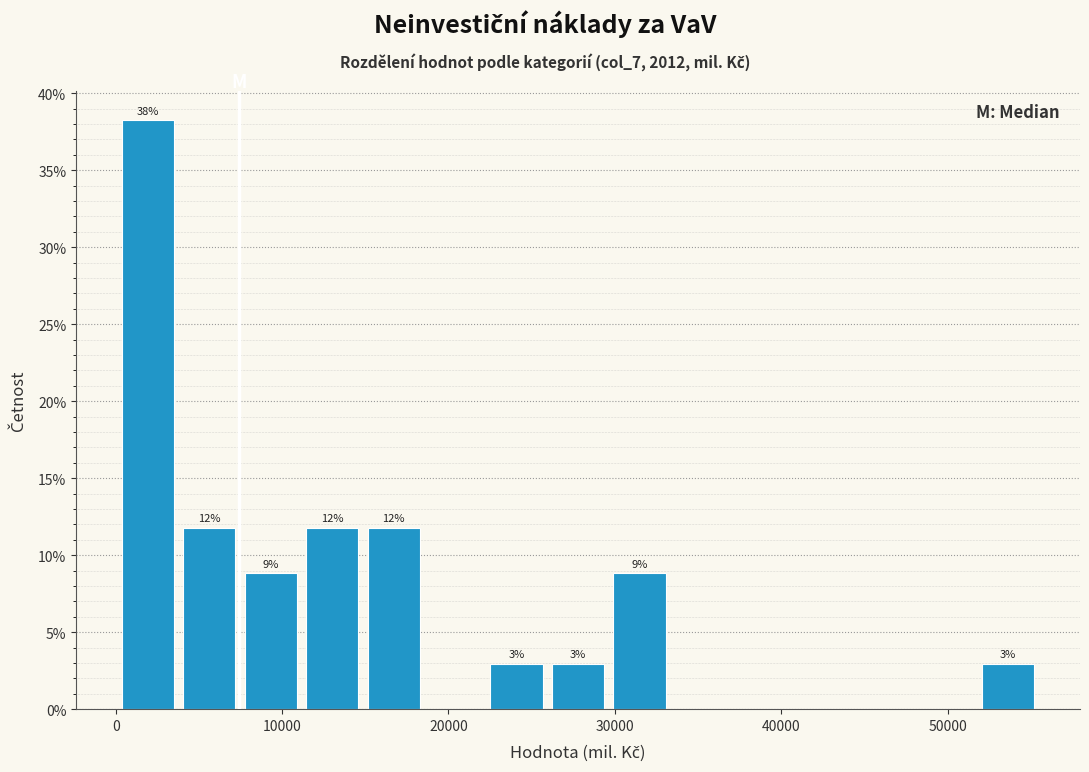

Read against the x-axis, roughly where is the centre of the tallest bar?

2000